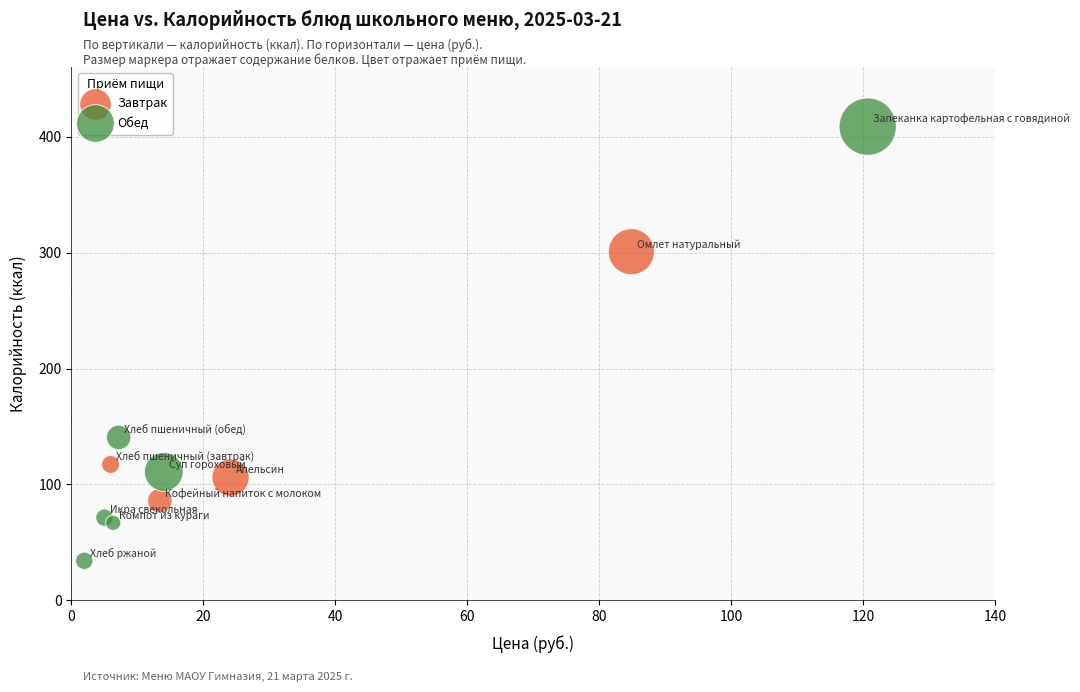

Which series reaches the minimum Y coordinate?

Обед